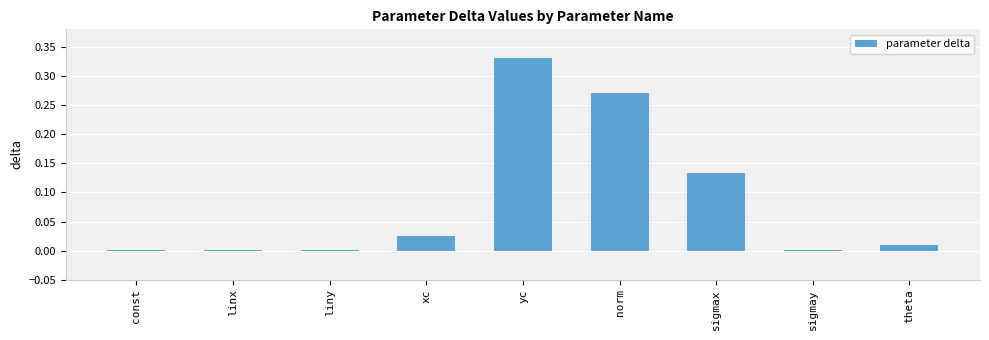

Which label corresponds to the largest value in the chart?

yc